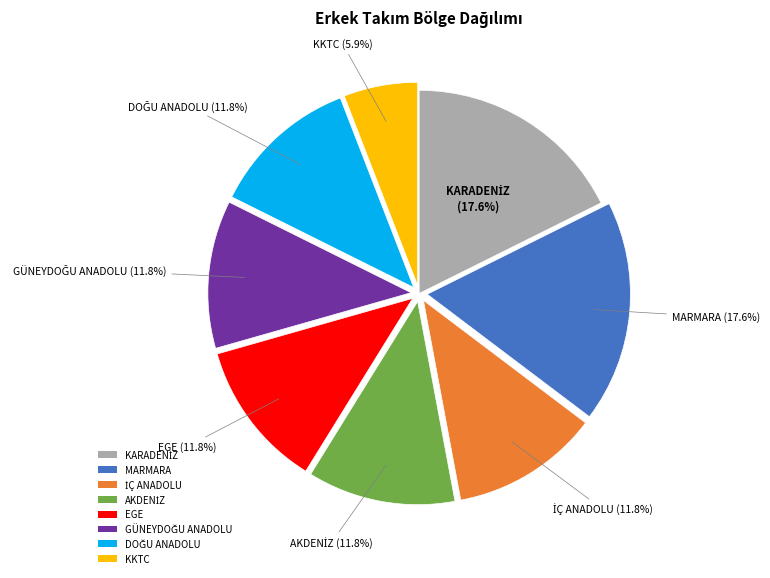

Which has a higher value, MARMARA or KKTC?

MARMARA